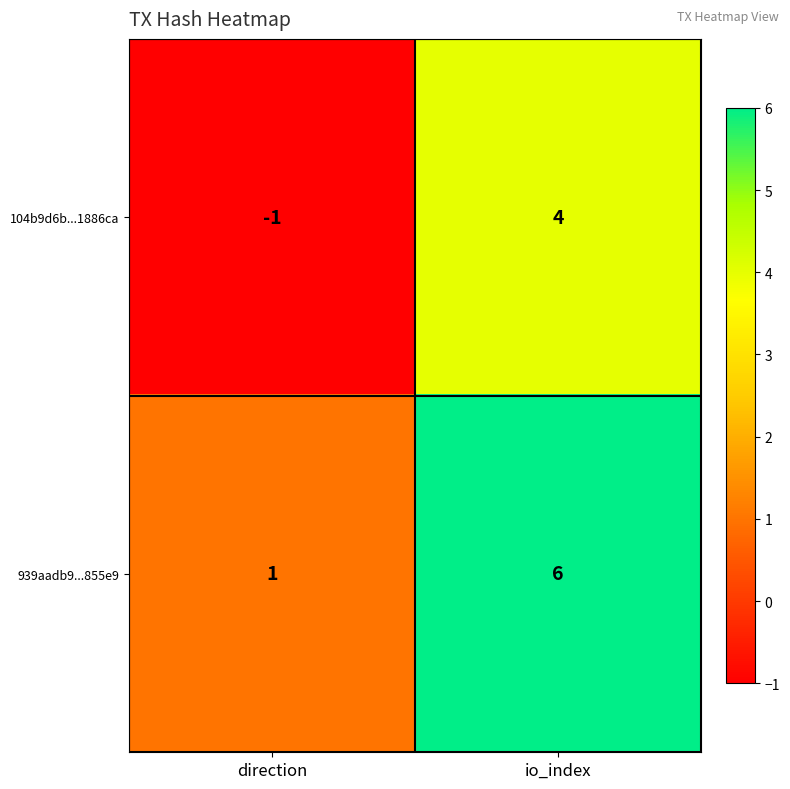

What is the sum of all 104b9d6b...1886ca values?

3